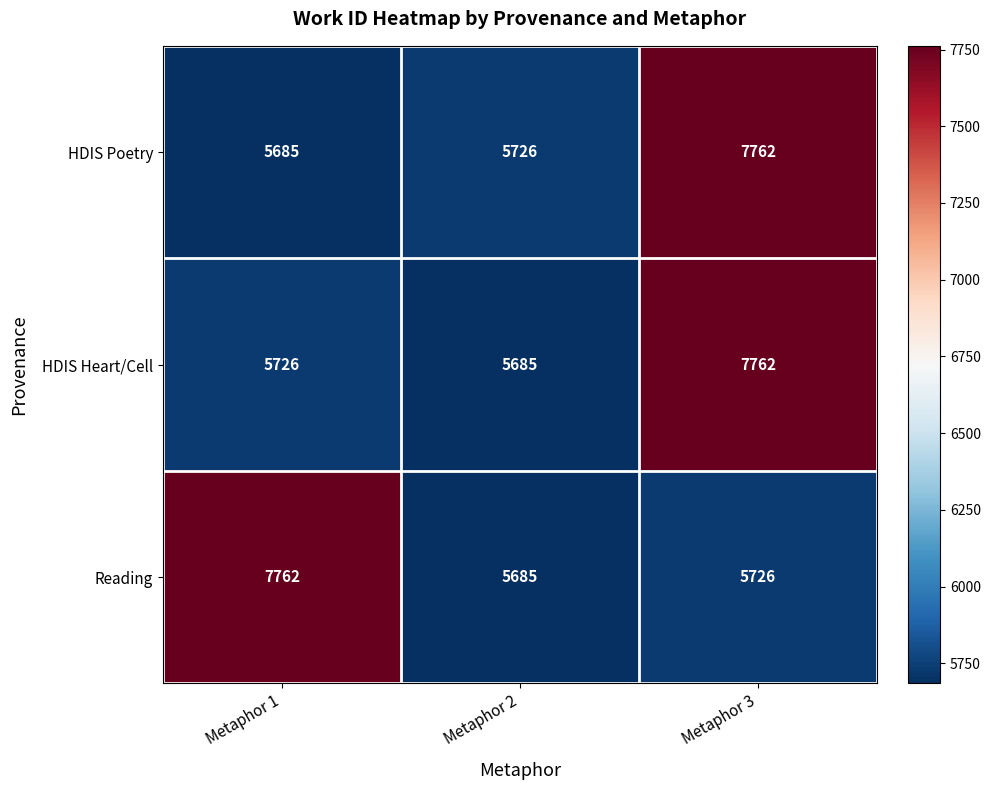

What is the spread (max minus min) of values at Metaphor 1?

2077